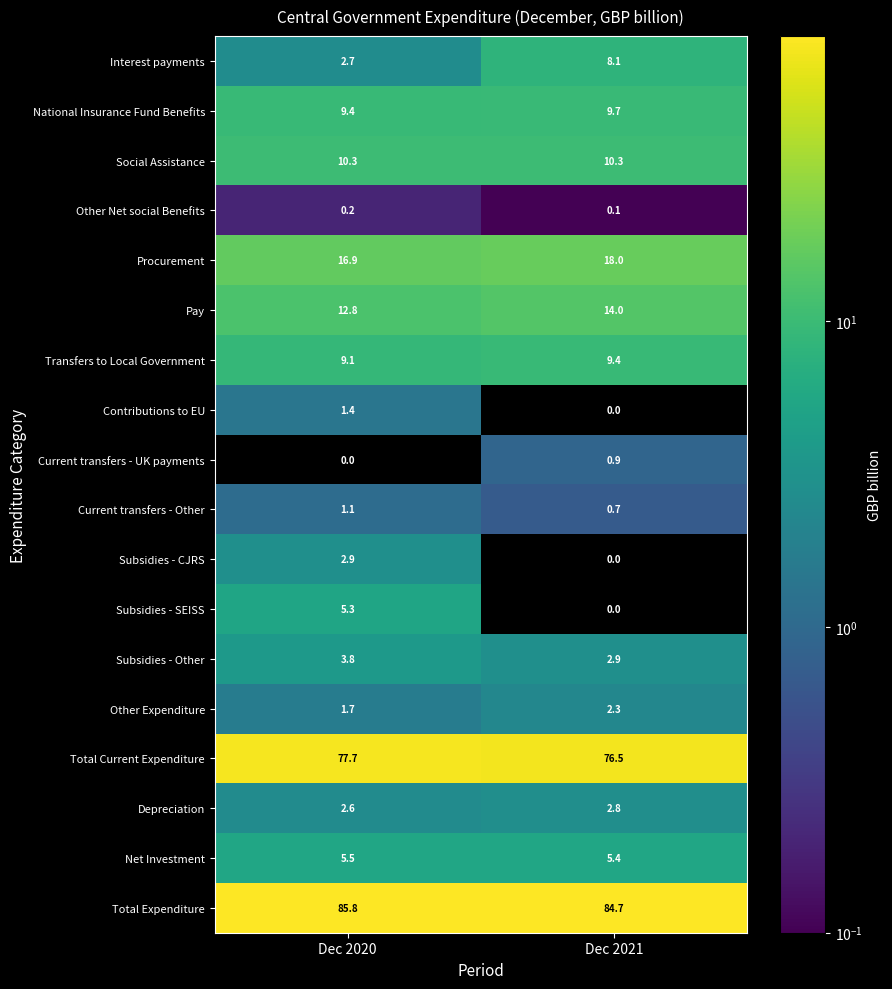

Between Dec 2020 and Dec 2021, which series saw the biggest shift?

Interest payments